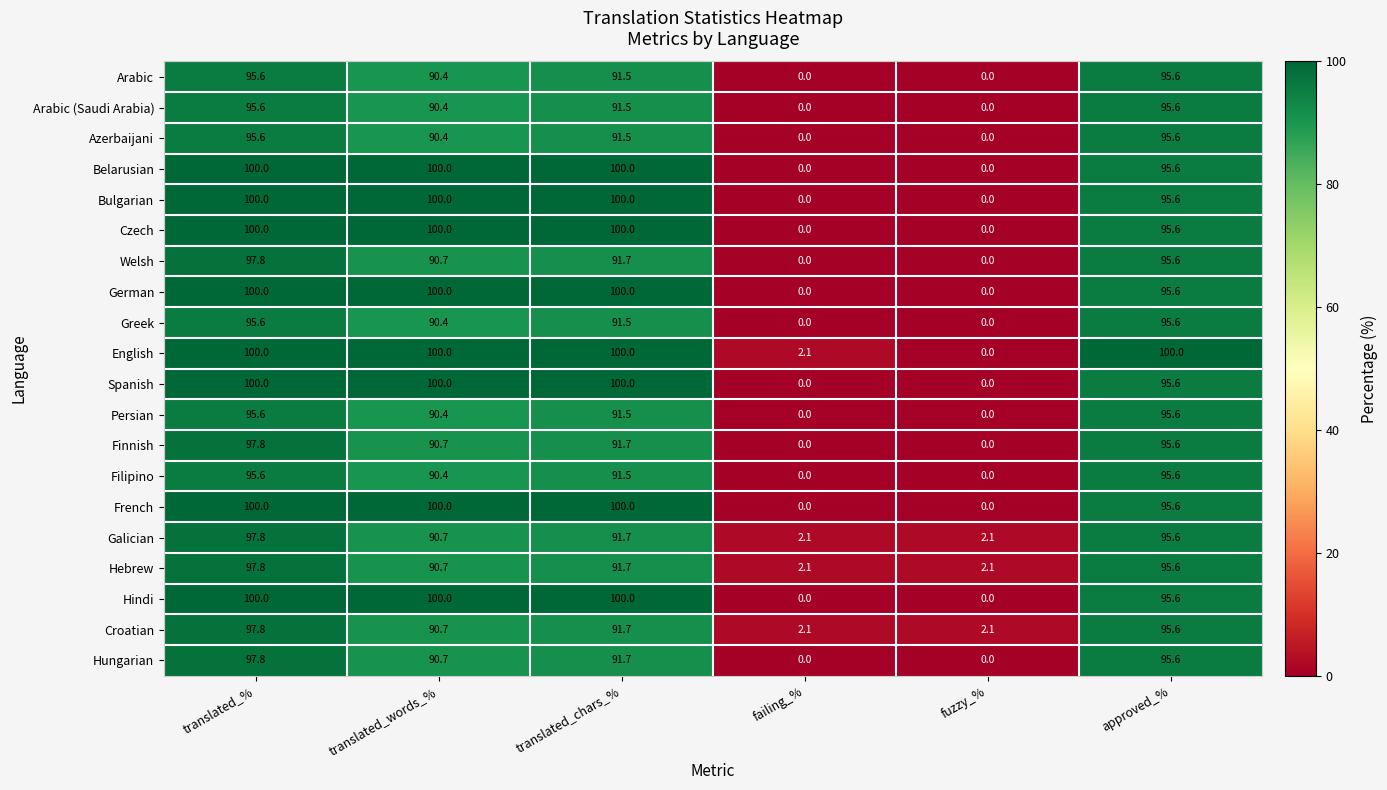

At which label does English reach its minimum?

fuzzy_%